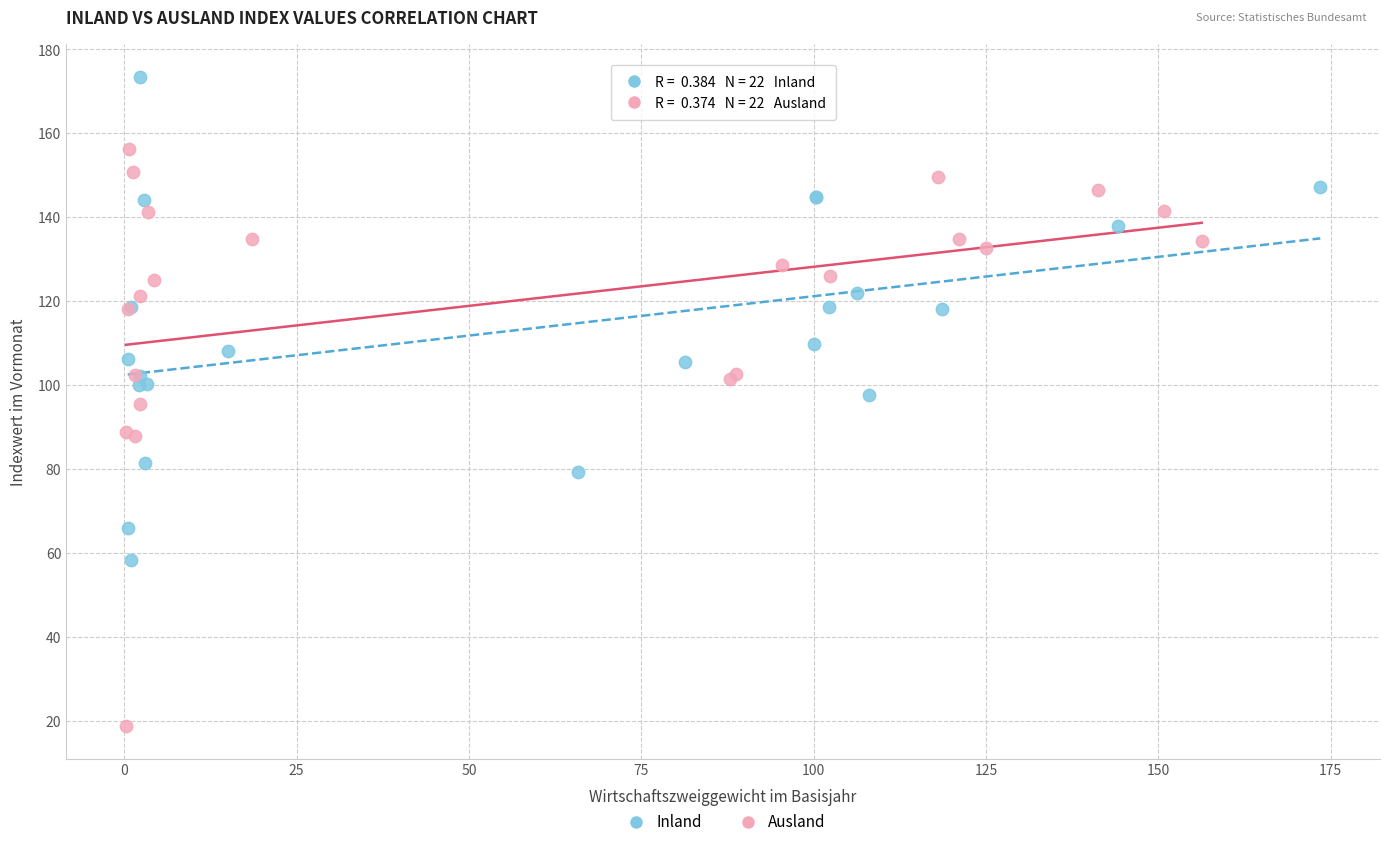

Which series contains the lowest Y value?

Ausland